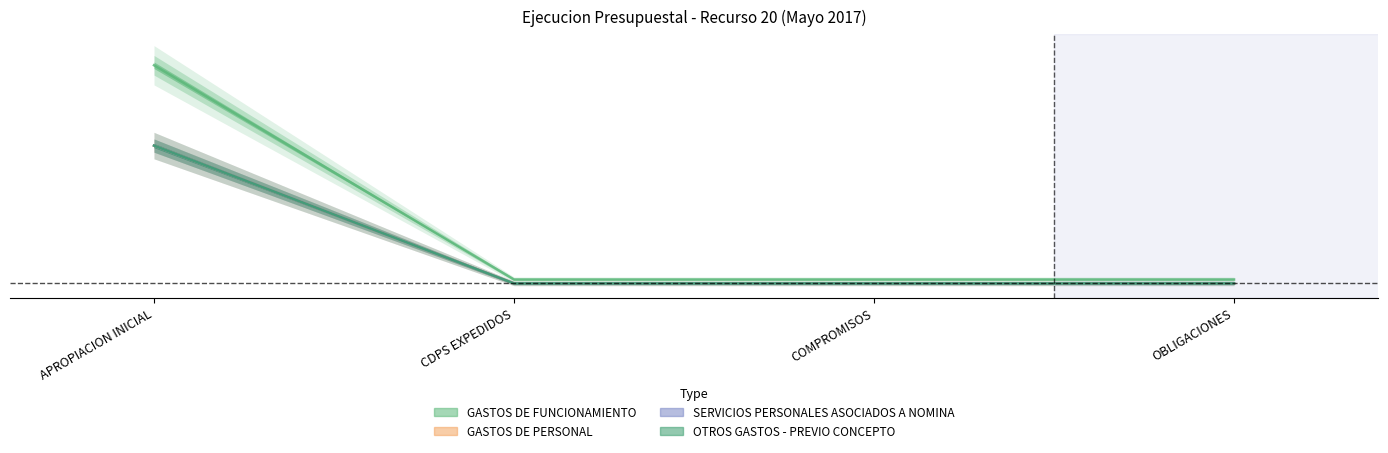

Which category has the lowest value in the SERVICIOS PERSONALES ASOCIADOS A NOMINA series?

CDPS EXPEDIDOS